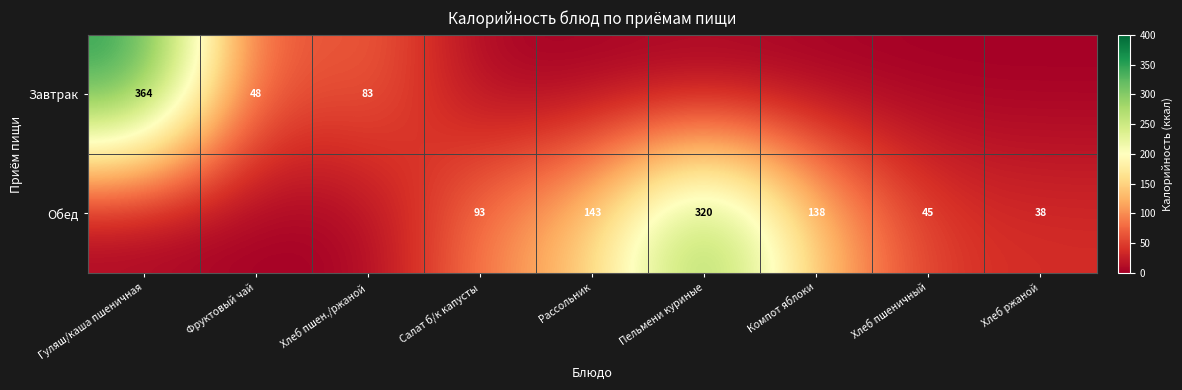

Which category has the highest value across all series?

Гуляш/каша пшеничная